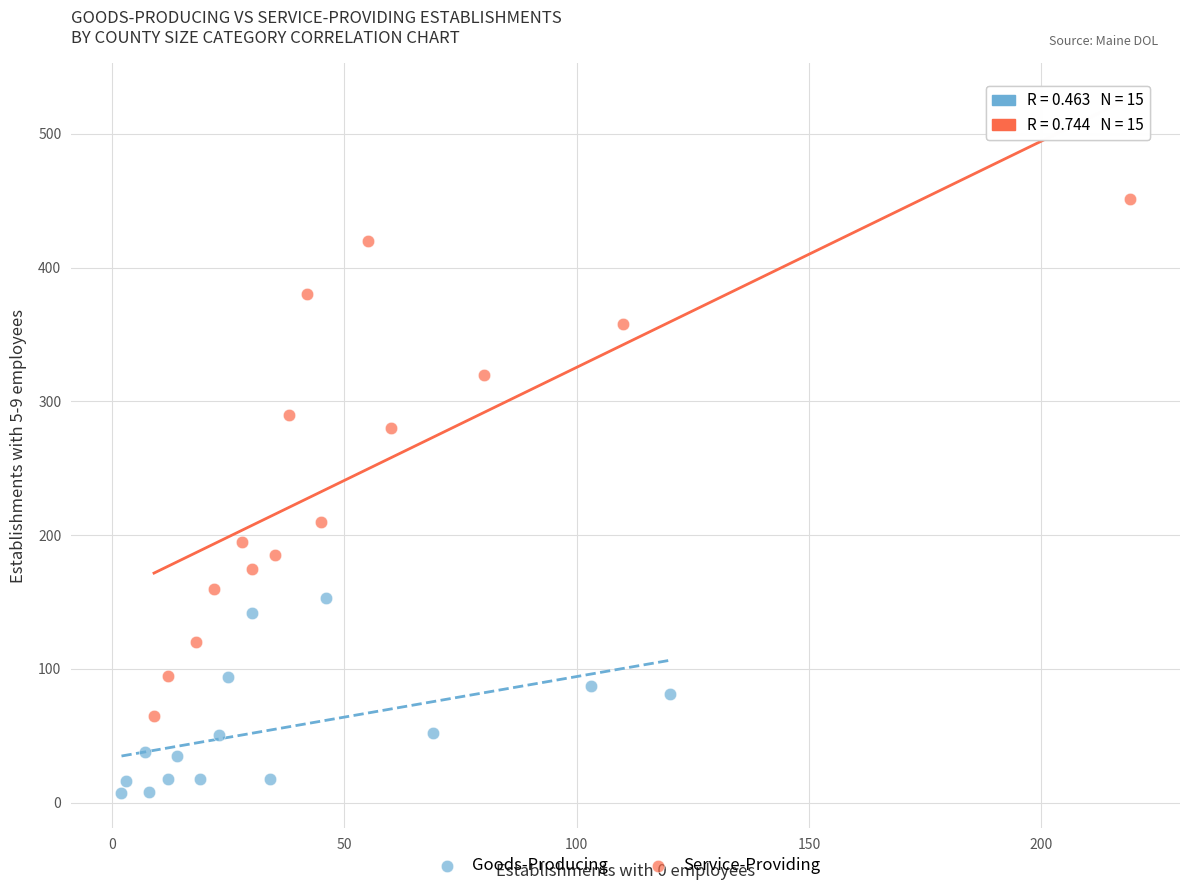

Which series contains the lowest Y value?

Goods-Producing